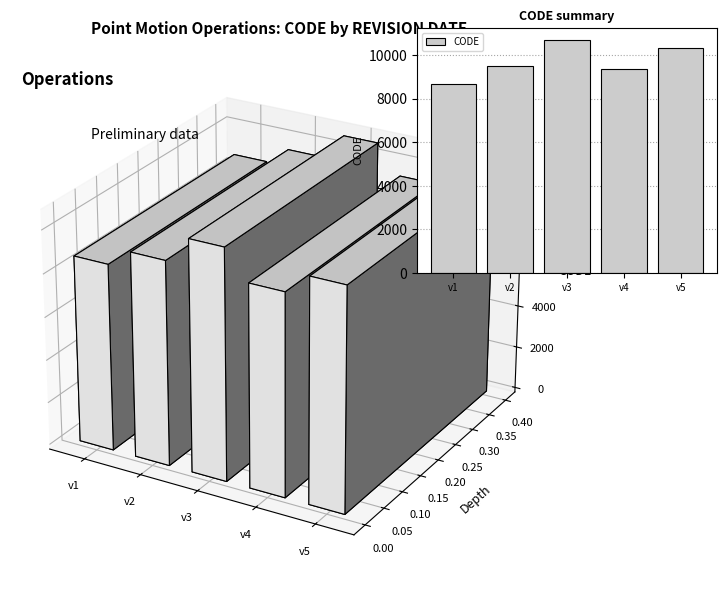

What is the sum of all values?

48564